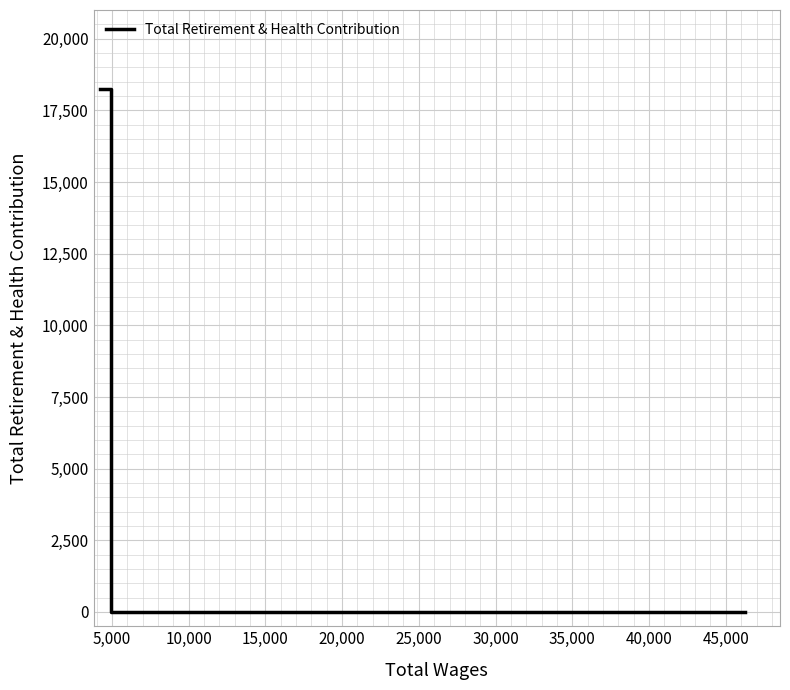

How many distinct data groups are displayed?

1